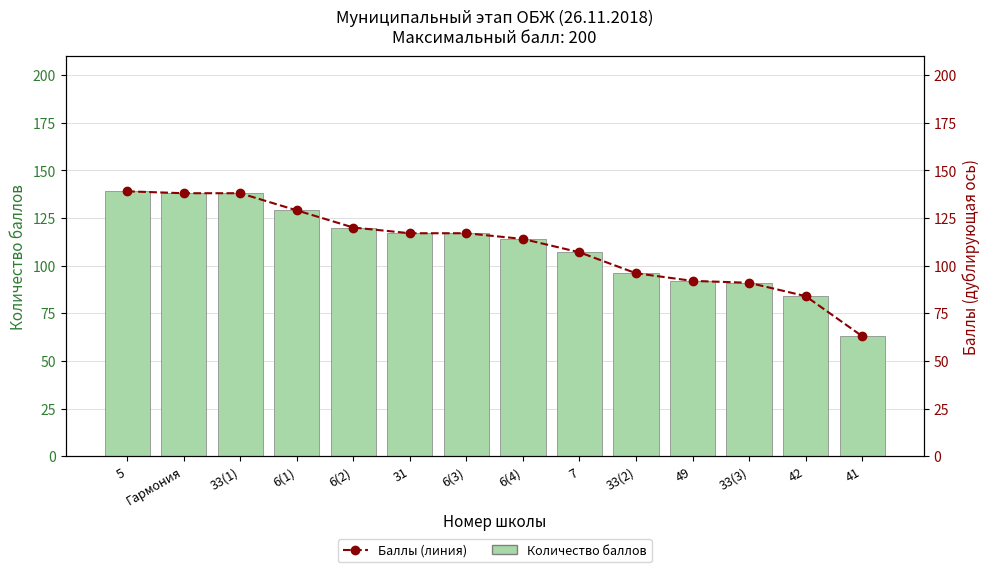

Is it true that Баллы (линия) equals 129 at 6(1)?

True